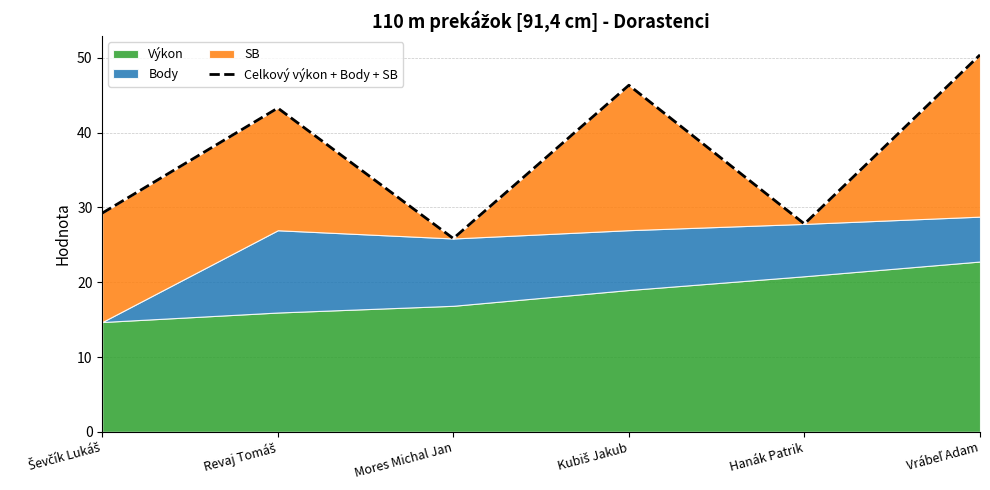

Is it true that the value at Vrábeľ Adam is 50.4?

True